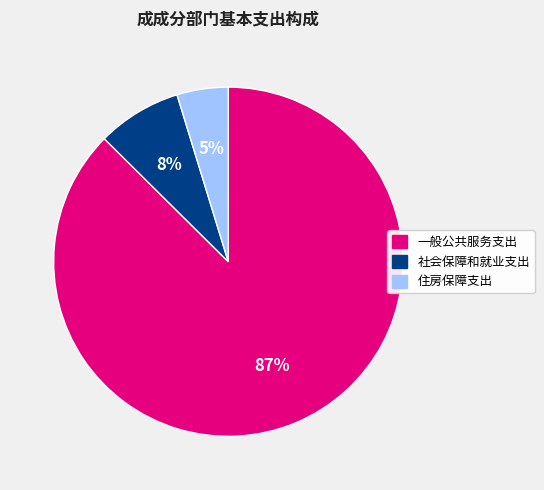

Count the number of slices in the pie.

3